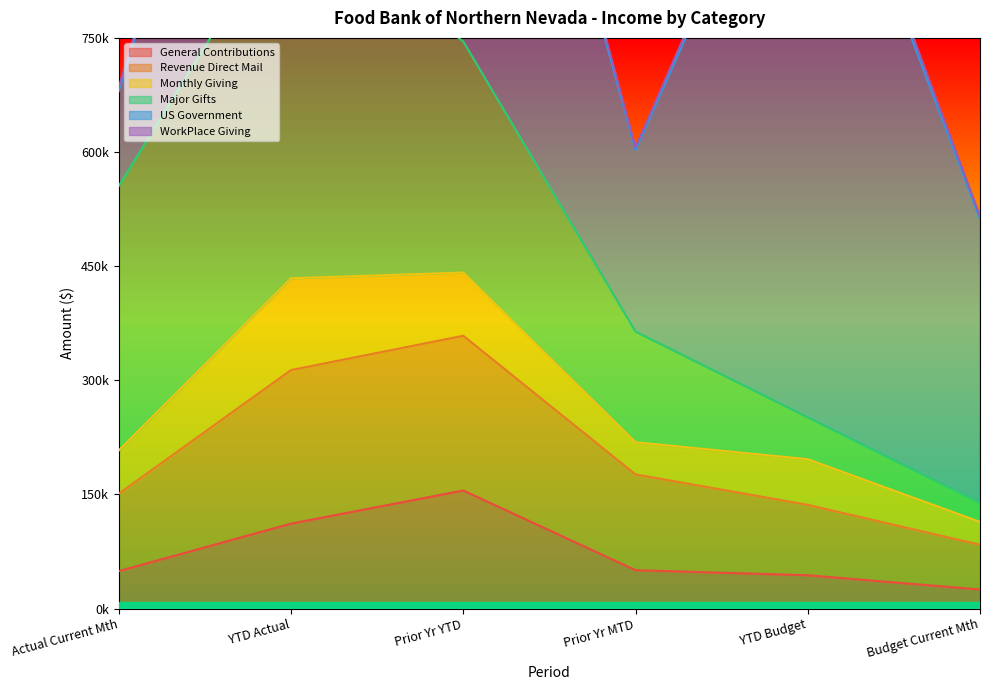

Reading left to right, extract all data points from this chart.

General Contributions: Actual Current Mth=49236.6	YTD Actual=111614.8	Prior Yr YTD=155131.8	Prior Yr MTD=50424.1	YTD Budget=43740.0	Budget Current Mth=25000.0
Revenue Direct Mail: Actual Current Mth=101763.4	YTD Actual=201812.4	Prior Yr YTD=203411.5	Prior Yr MTD=125876.6	YTD Budget=92525.0	Budget Current Mth=58837.0
Monthly Giving: Actual Current Mth=56758.4	YTD Actual=120559.2	Prior Yr YTD=83026.0	Prior Yr MTD=42241.3	YTD Budget=60000.0	Budget Current Mth=30000.0
Major Gifts: Actual Current Mth=347649.7	YTD Actual=487649.7	Prior Yr YTD=303650.0	Prior Yr MTD=145450.0	YTD Budget=55000.0	Budget Current Mth=25000.0
US Government: Actual Current Mth=124392.2	YTD Actual=504552.3	Prior Yr YTD=683501.2	Prior Yr MTD=238441.8	YTD Budget=858528.0	Budget Current Mth=373014.0
WorkPlace Giving: Actual Current Mth=5461.0	YTD Actual=11122.3	Prior Yr YTD=17001.7	Prior Yr MTD=3642.2	YTD Budget=12850.0	Budget Current Mth=4050.0